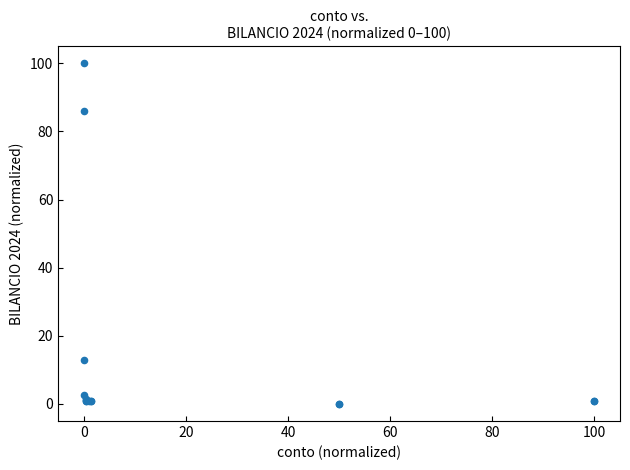

What Y value in the scatter plot is closest to 50?

86.0